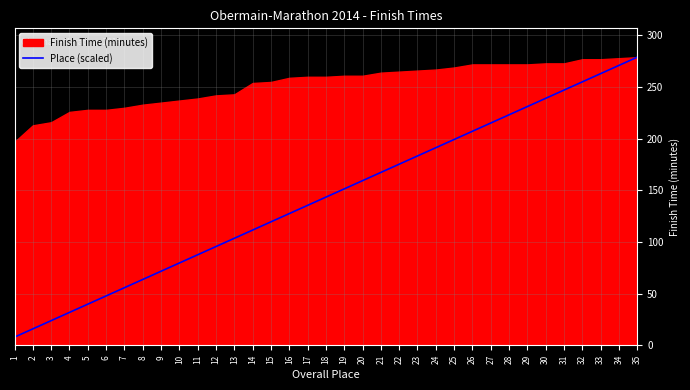

Does the chart display data point markers on the line(s)?

No